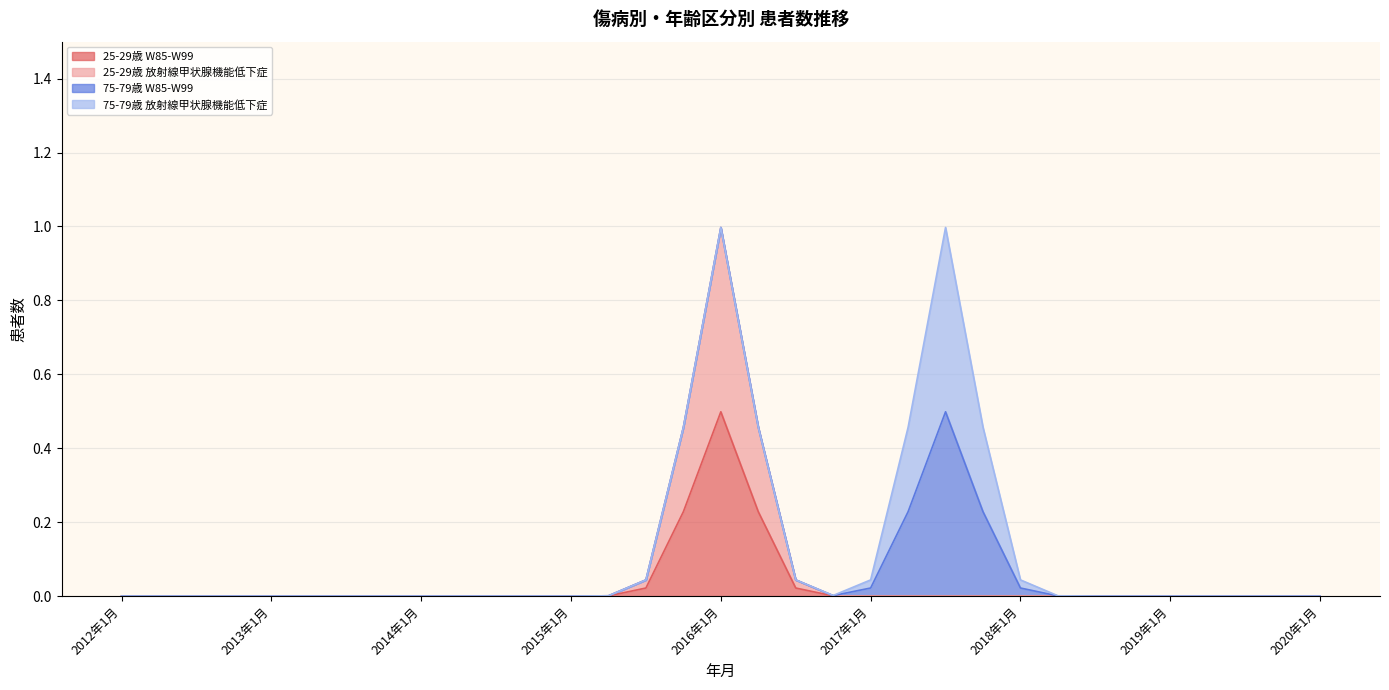

Where is the first local maximum for 75-79歳 放射線甲状腺機能低下症?

2017年7月